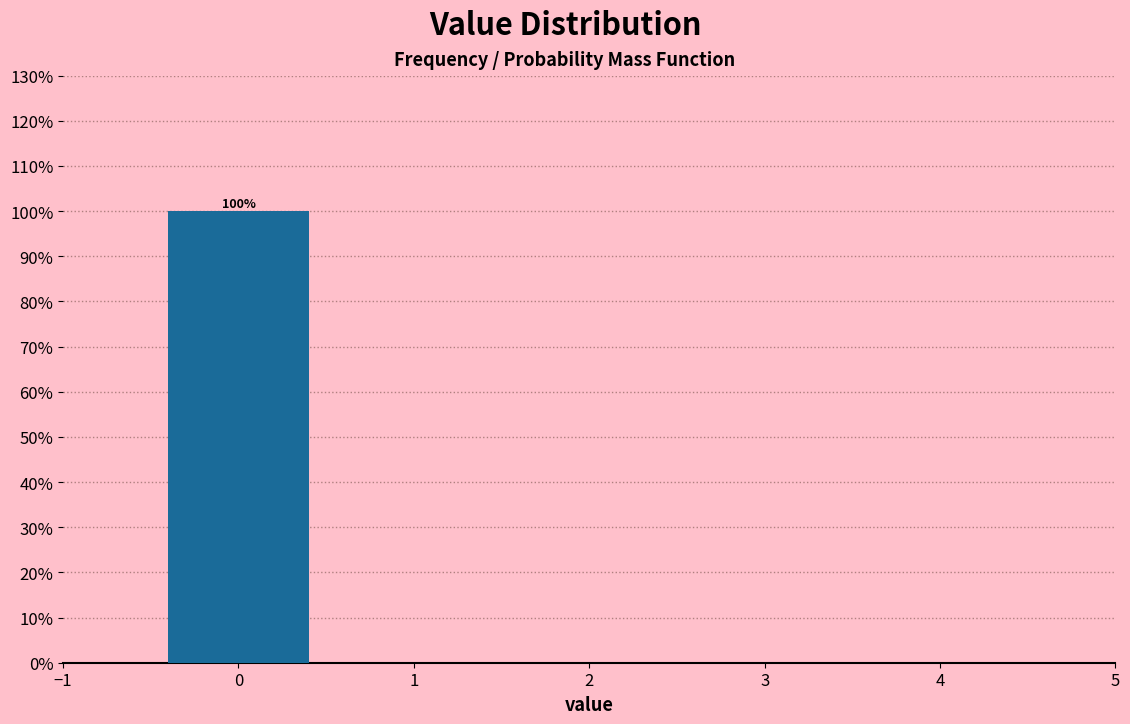

Over which range of the x-axis is the bar tallest?

-0.5 to 0.5